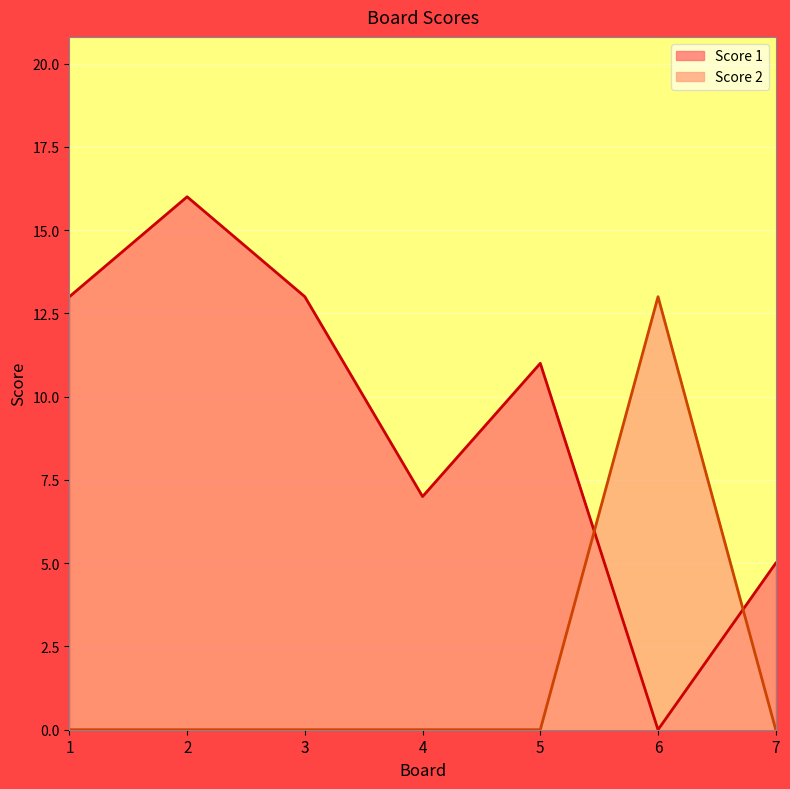

Reading right to left, transcribe all the data shown in this chart.

Score 1: 5	0	11	7	13	16	13
Score 2: 0	13	0	0	0	0	0